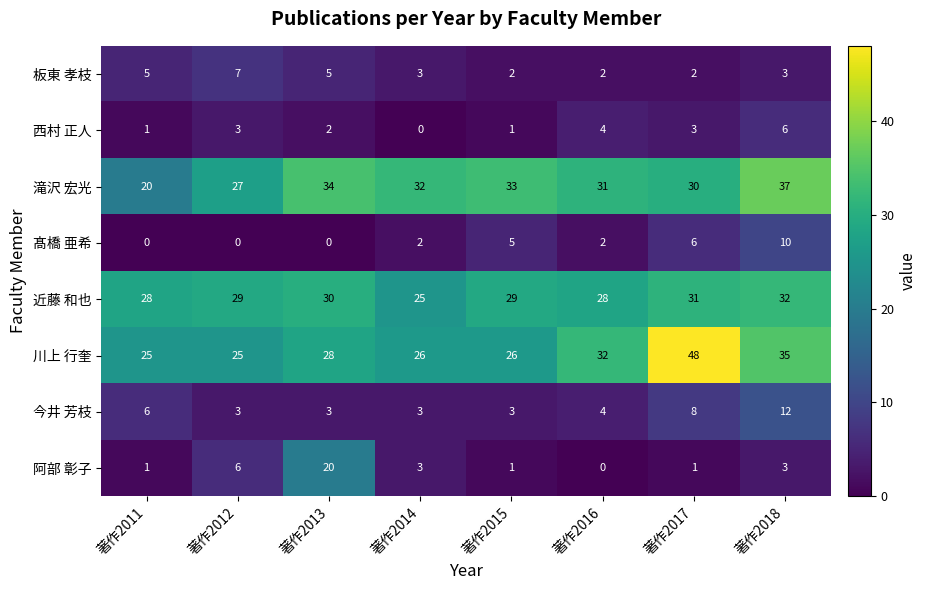

Which series has the largest total across all categories?

川上 行奎